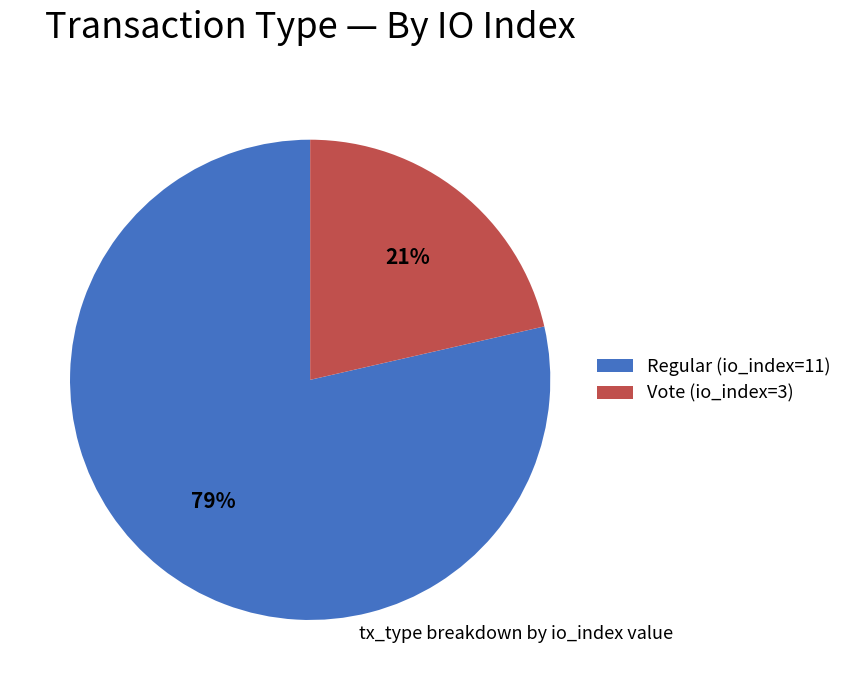

How many slices are in this pie chart?

2